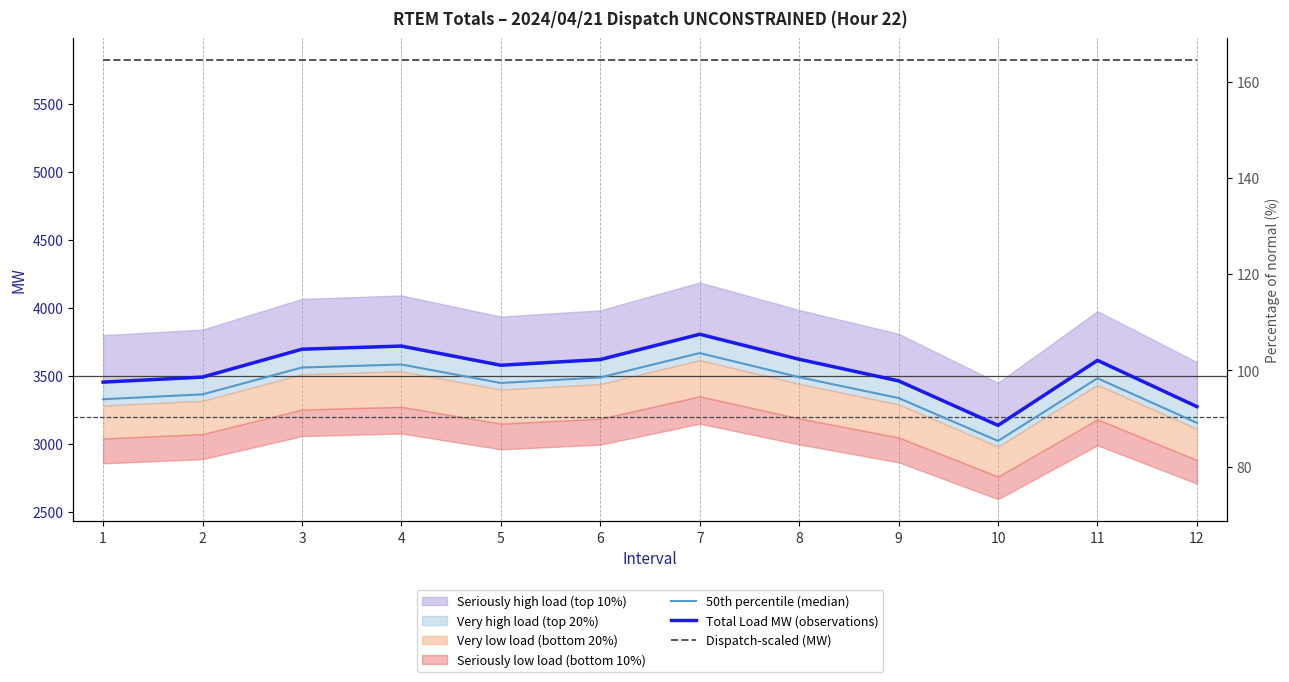

Between 4 and 6, which series saw the biggest shift?

Total Load MW (observations)